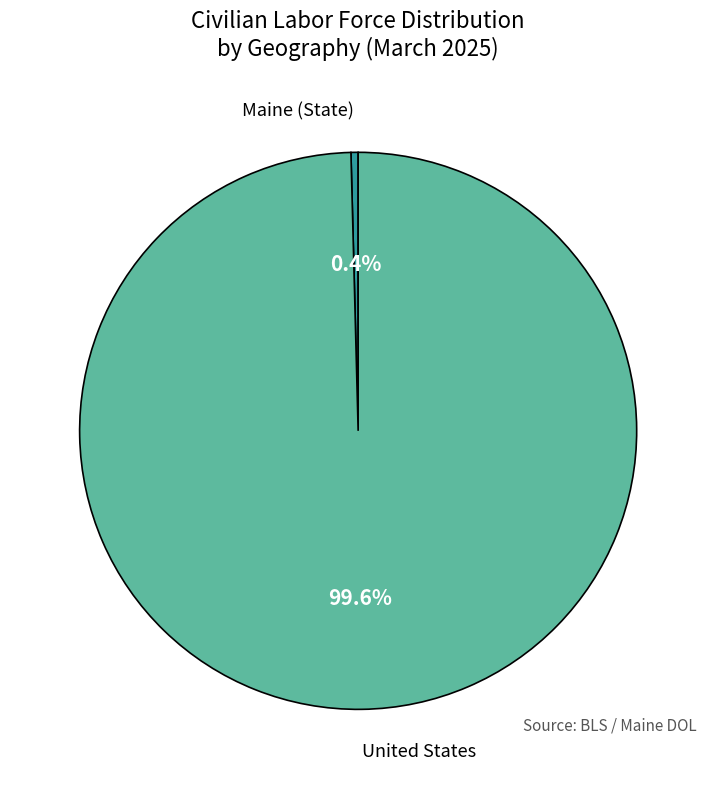

Is United States the majority of the pie?

Yes